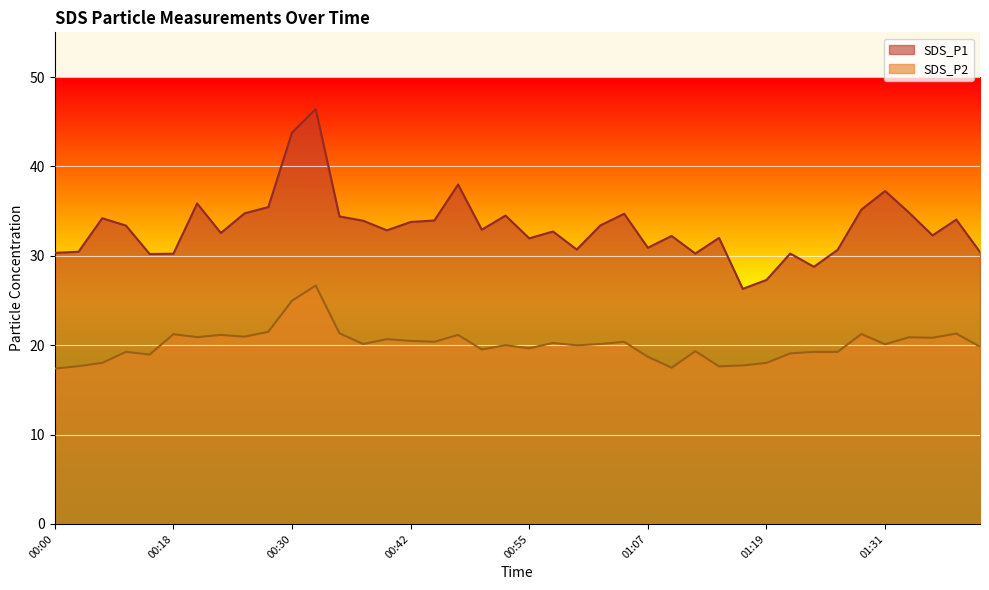

What is the value of the SDS_P2 point at the 14th from the left?

20.1